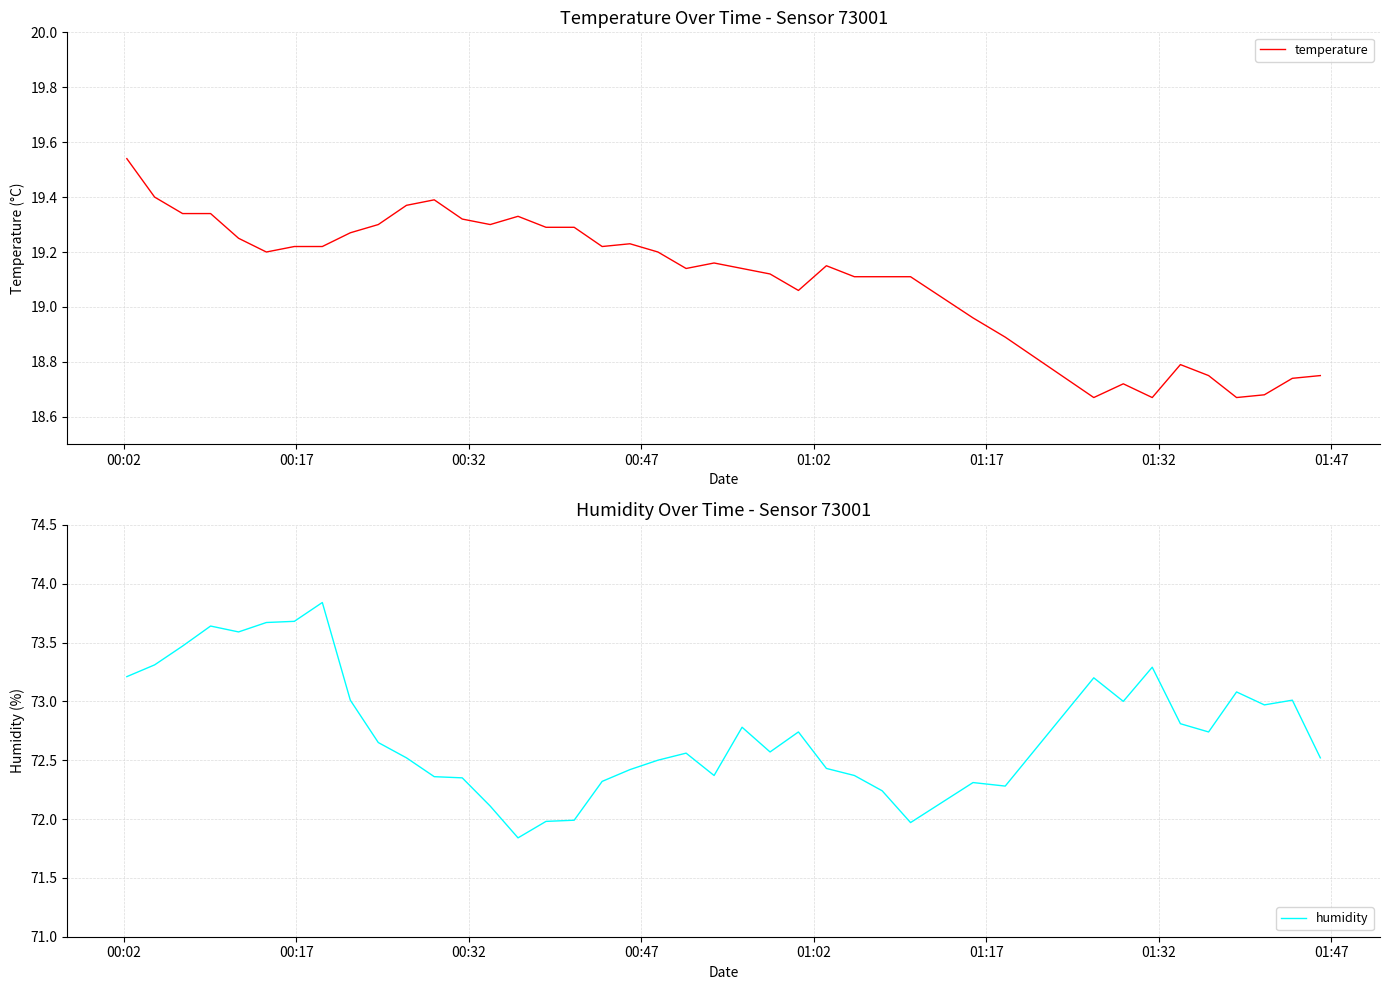

True or false: humidity and temperature cross at least once.

False